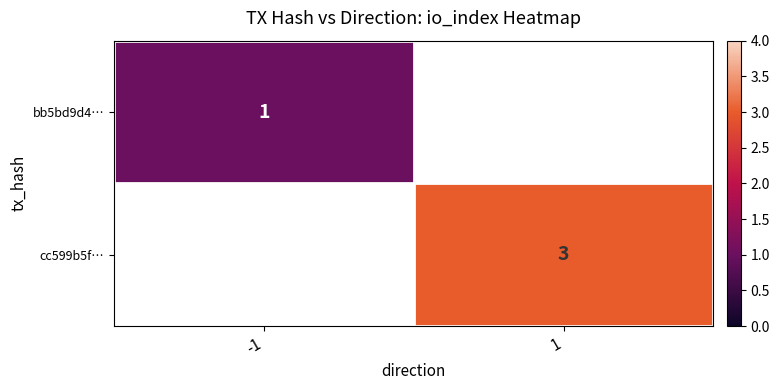

How many distinct data groups are displayed?

2